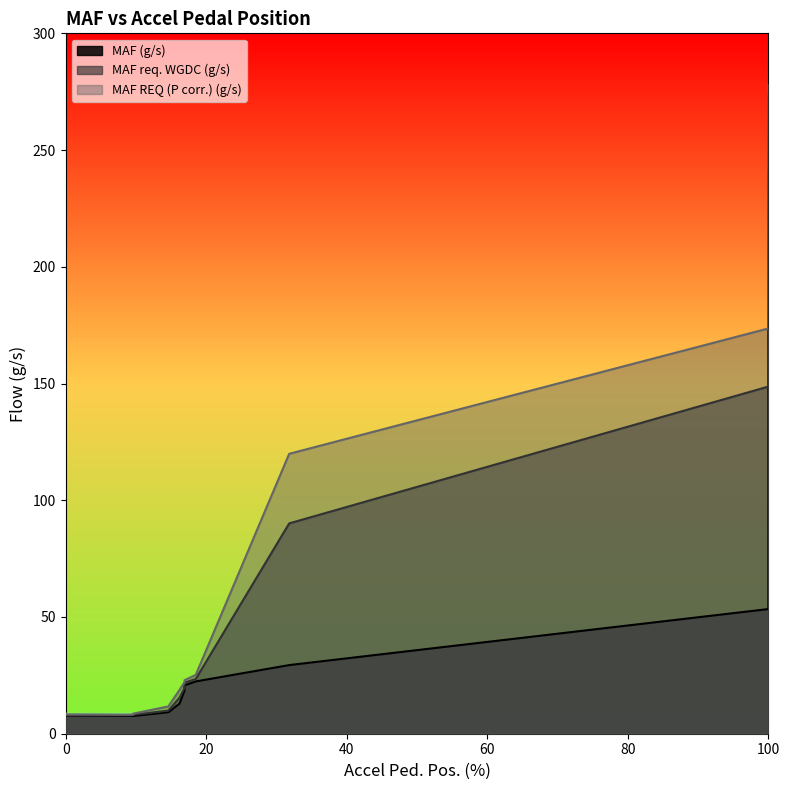

List the series in order of their peak value, lowest first.

MAF (g/s), MAF req. WGDC (g/s), MAF REQ (P corr.) (g/s)